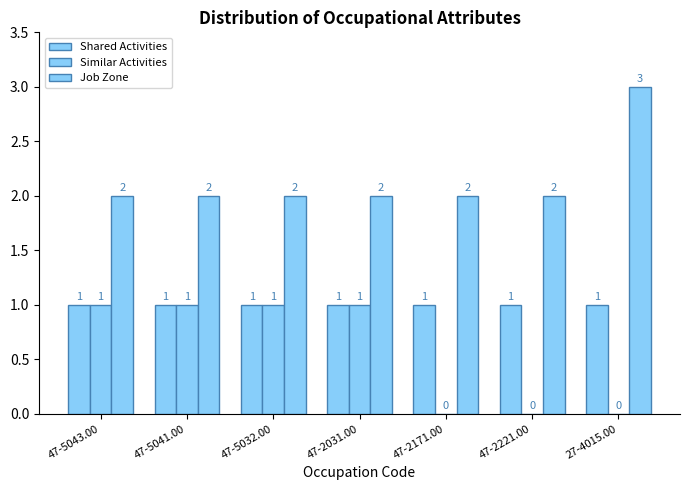

Count the number of categories in the chart.

7